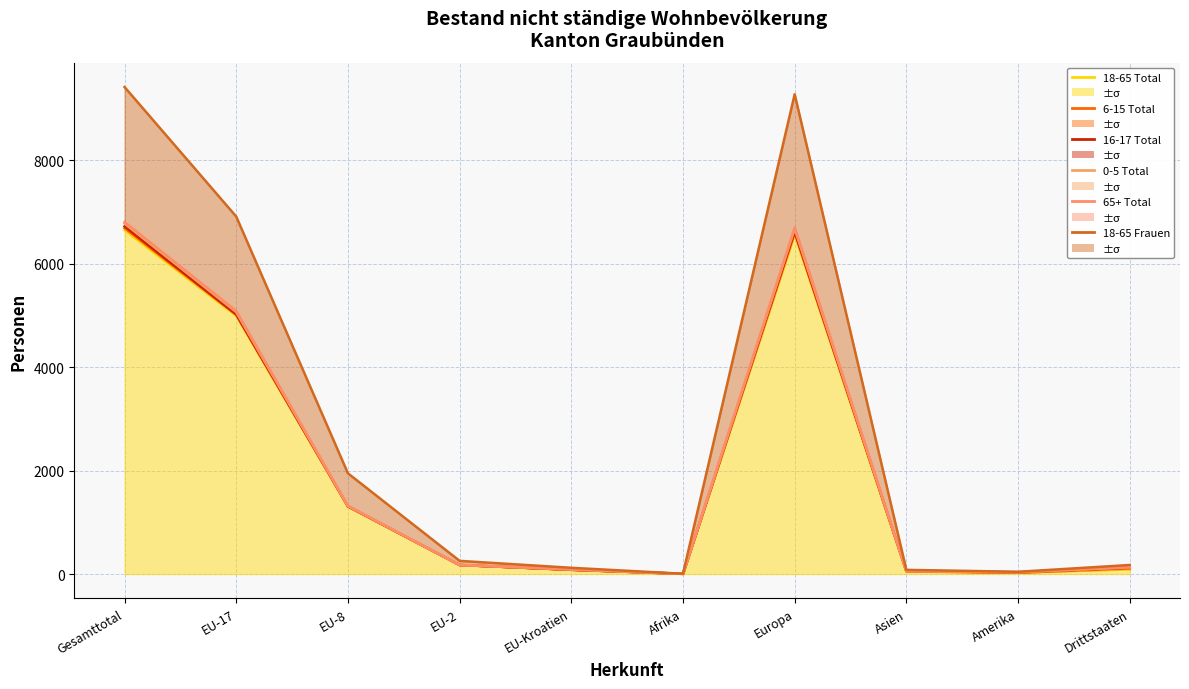

How many data points in 18-65 Total are above 174?

4